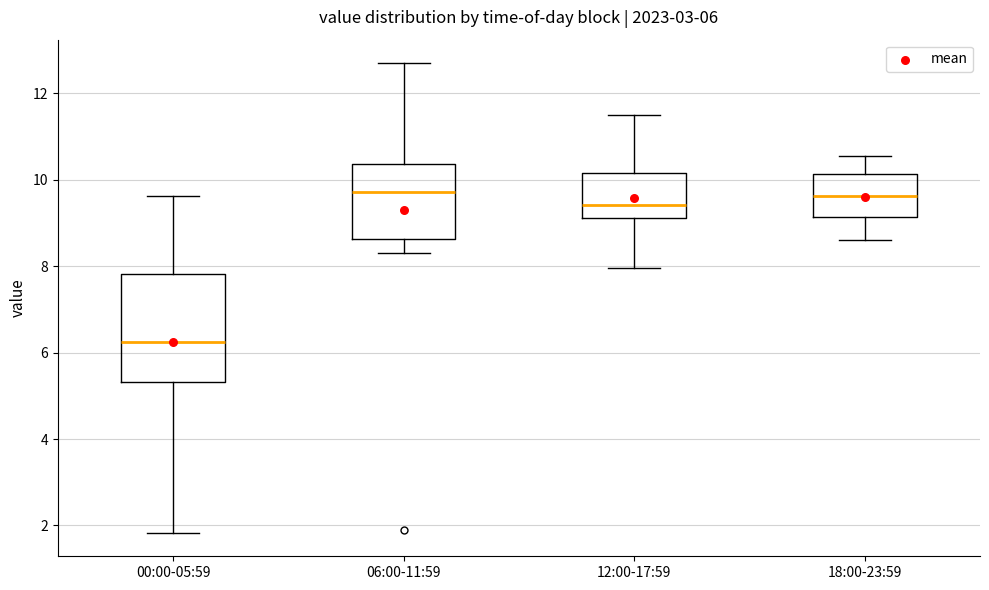

Which box is the tallest, from its lower edge to its upper edge?

00:00-05:59